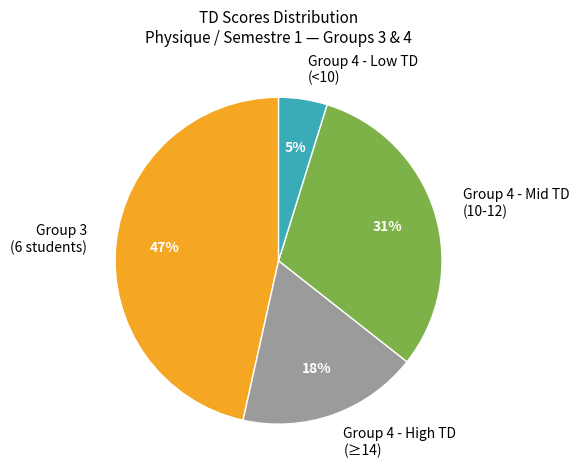

To the nearest percent, what portion does Group 3 (6 students) represent?

47%